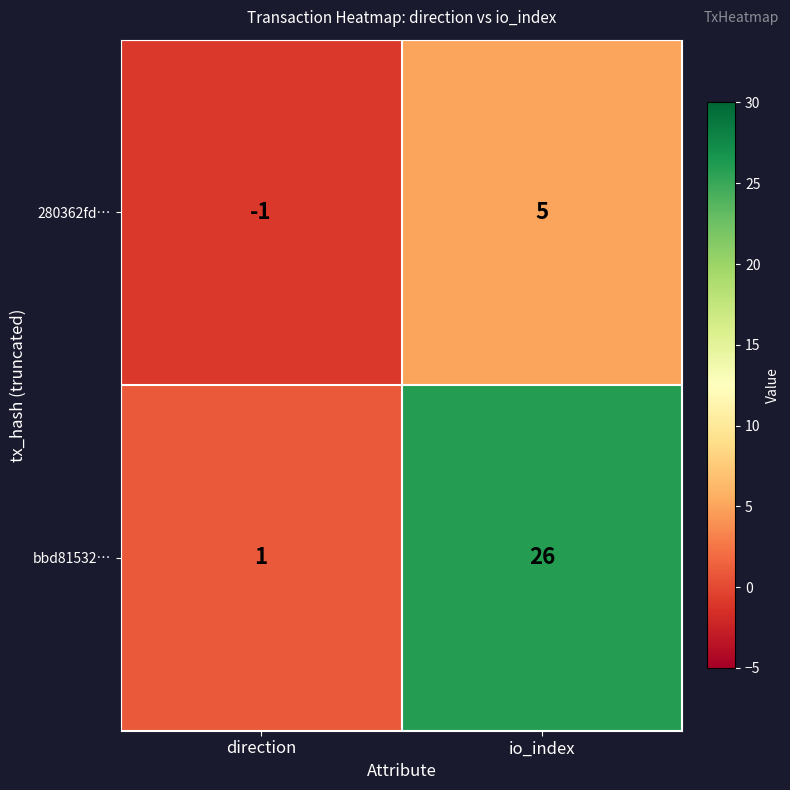

The bbd81532… series shows 26 at io_index. True or false?

True